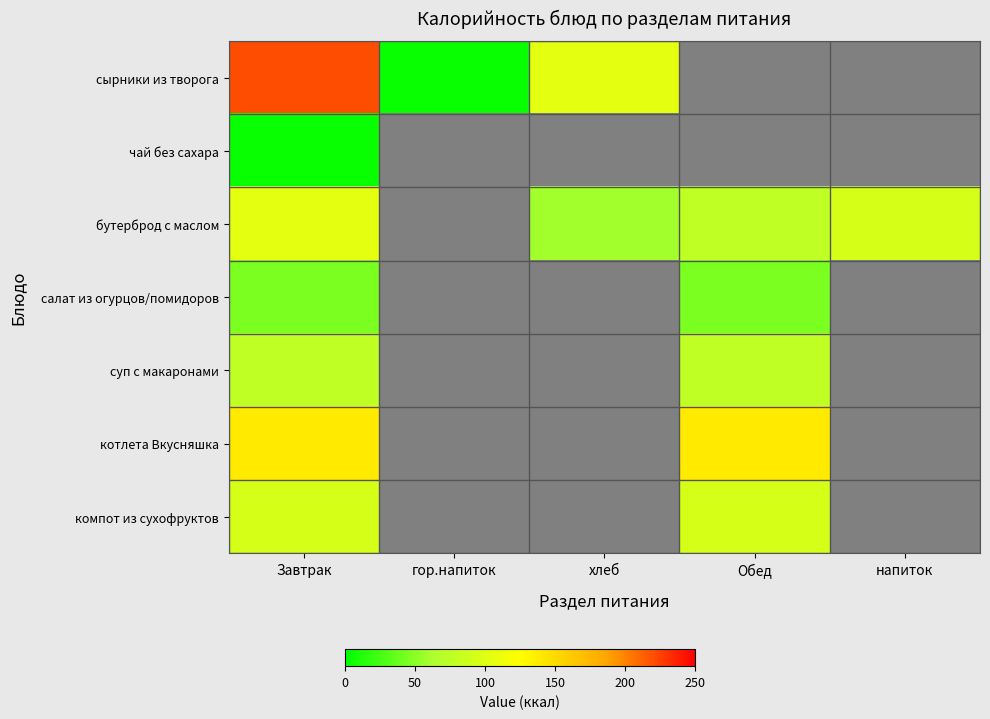

List the labels in order of компот из сухофруктов value, largest first.

Завтрак, гор.напиток, хлеб, Обед, напиток